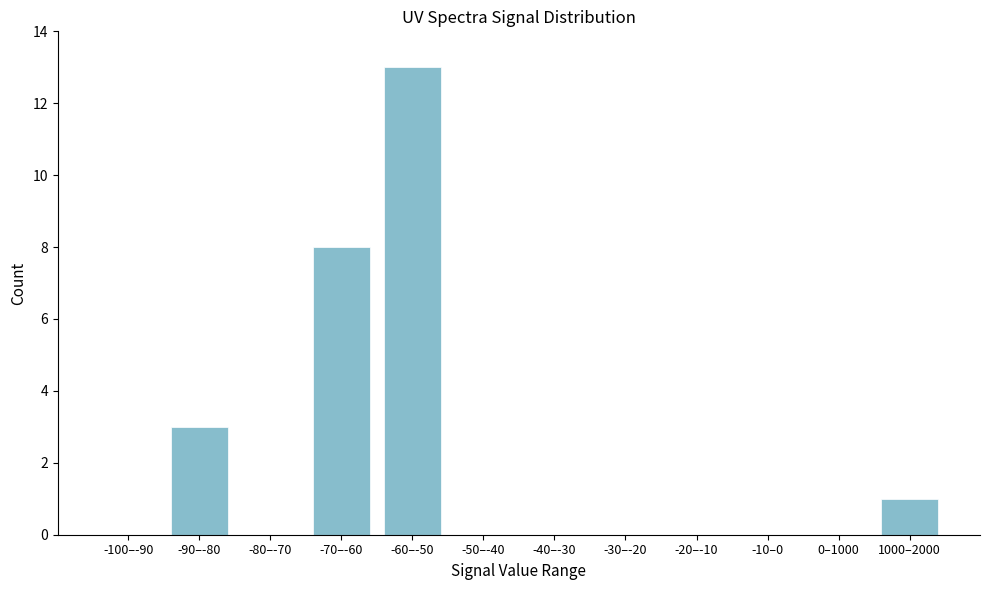

Reading right to left, transcribe all the data shown in this chart.

1000–2000=1	0–1000=0	-10–0=0	-20–-10=0	-30–-20=0	-40–-30=0	-50–-40=0	-60–-50=13	-70–-60=8	-80–-70=0	-90–-80=3	-100–-90=0